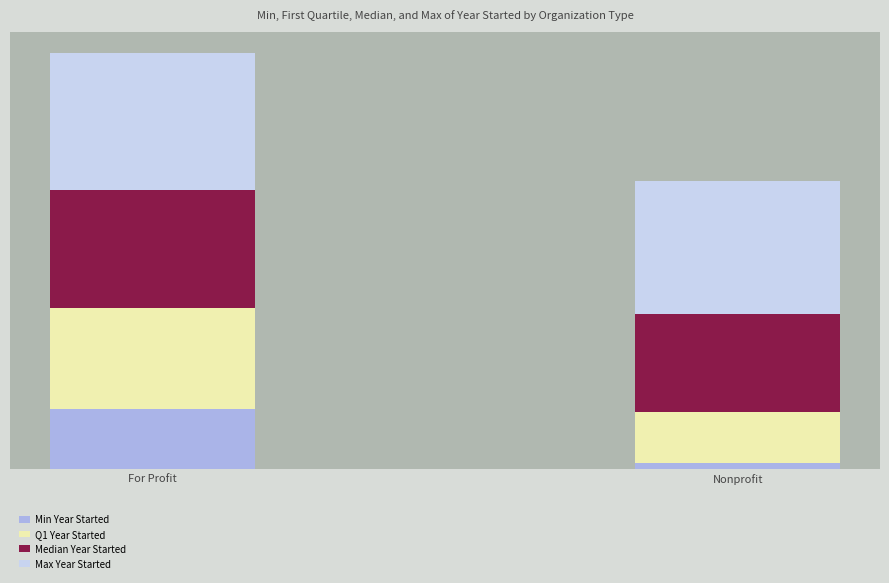

Which series has the largest range (max minus min)?

Min Year Started